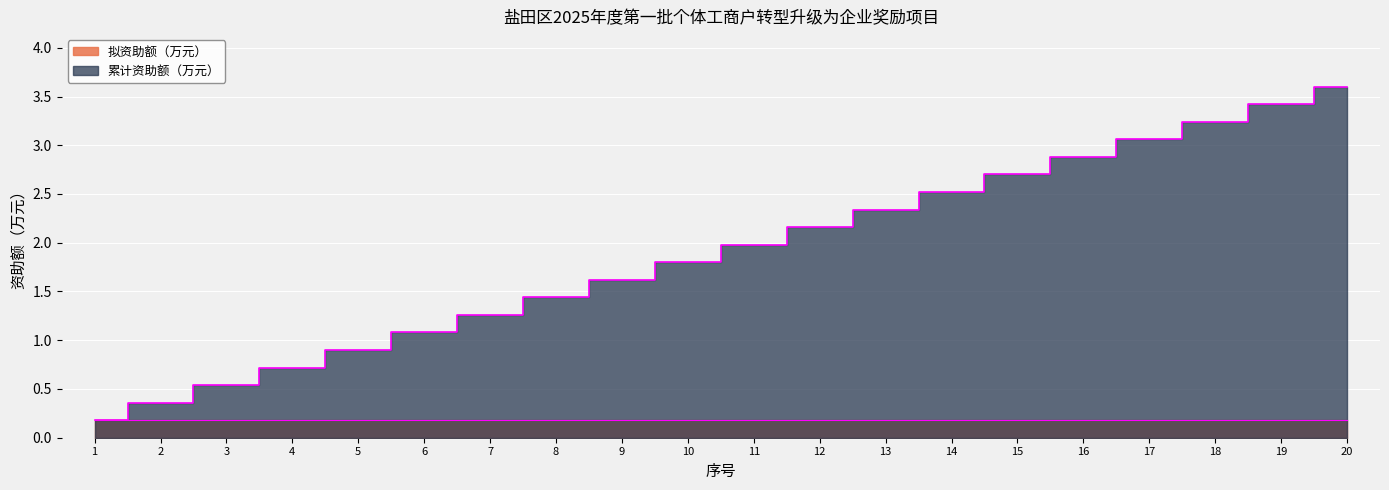

Reading left to right, what are all the values shown in this chart?

0.2	0.4	0.5	0.7	0.9	1.1	1.3	1.4	1.6	1.8	2.0	2.2	2.3	2.5	2.7	2.9	3.1	3.2	3.4	3.6